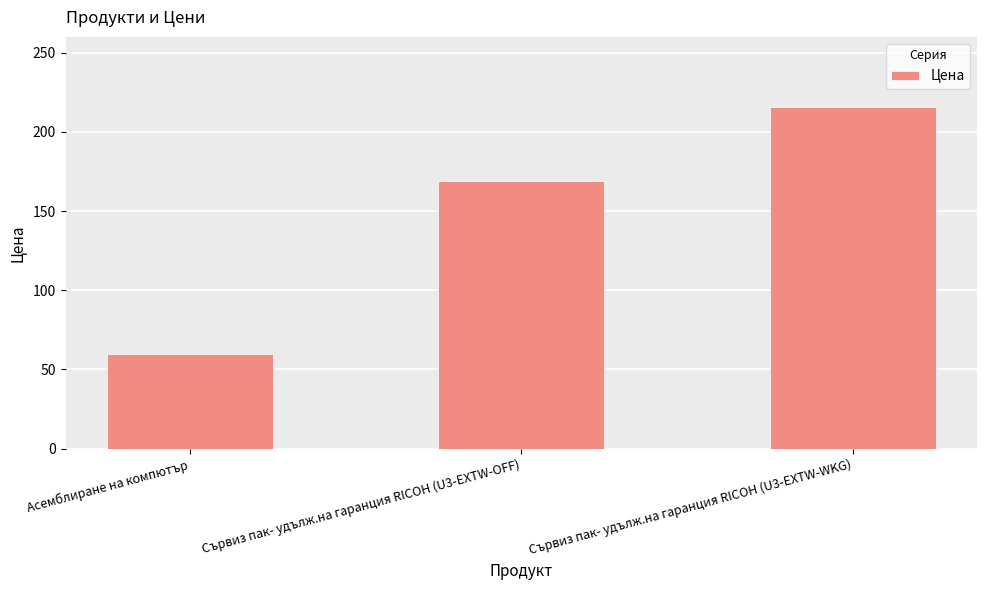

Reading left to right, list all the values displayed in this chart.

60.0	169.0	216.0